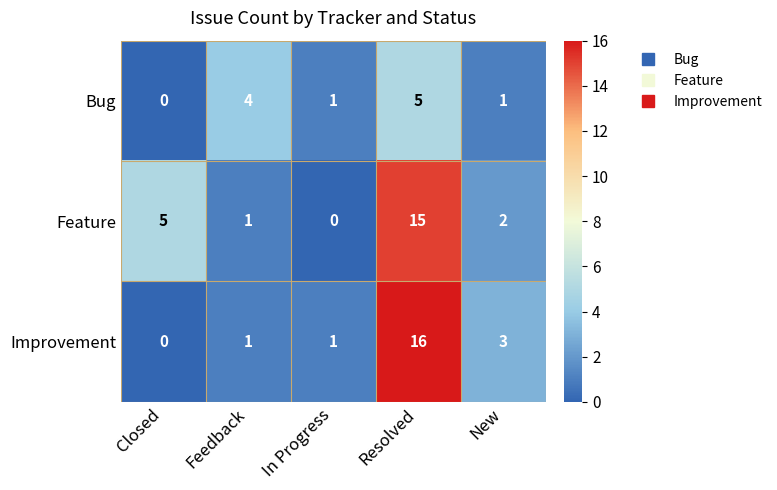

Reading left to right, transcribe all the data shown in this chart.

Bug: Closed=0	Feedback=4	In Progress=1	Resolved=5	New=1
Feature: Closed=5	Feedback=1	In Progress=0	Resolved=15	New=2
Improvement: Closed=0	Feedback=1	In Progress=1	Resolved=16	New=3